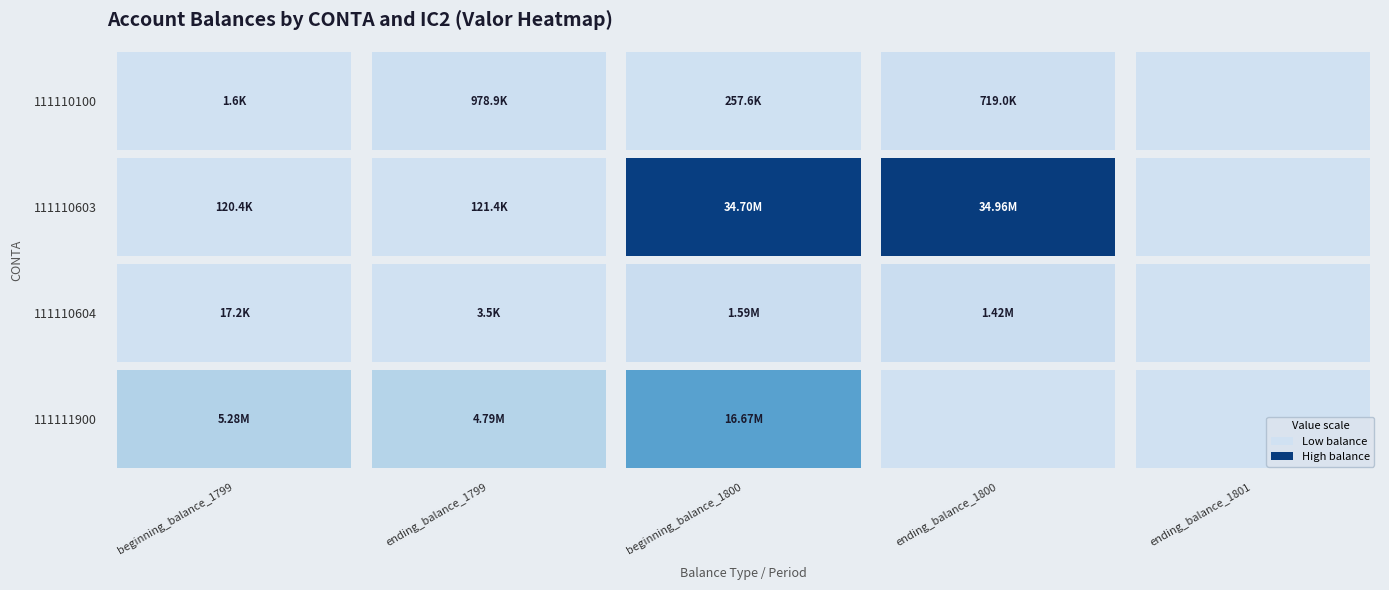

The 111111900 series shows 0.0 at ending_balance_1801. True or false?

True